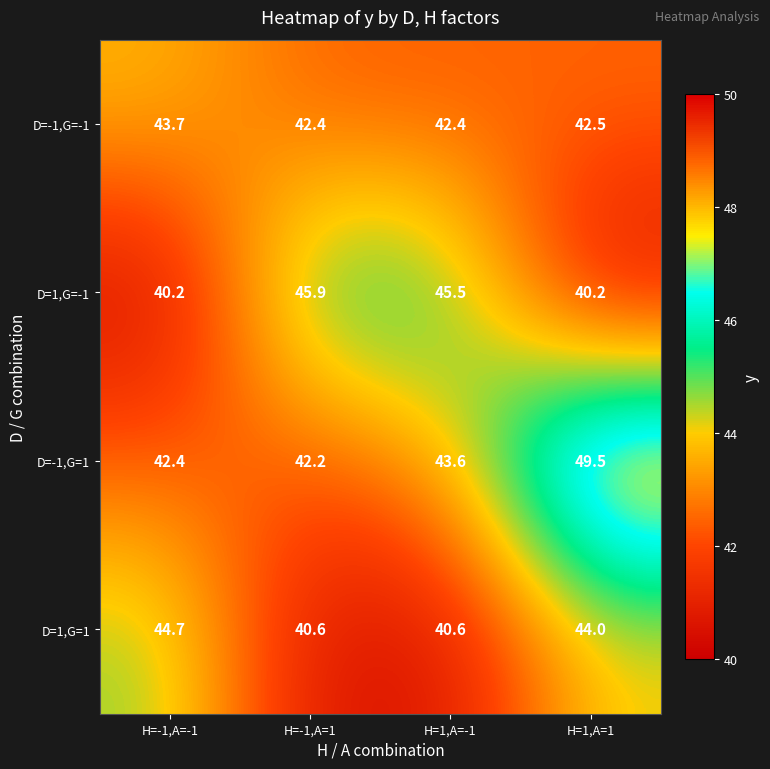

Which category has the highest value in the D=-1,G=-1 series?

H=-1,A=-1